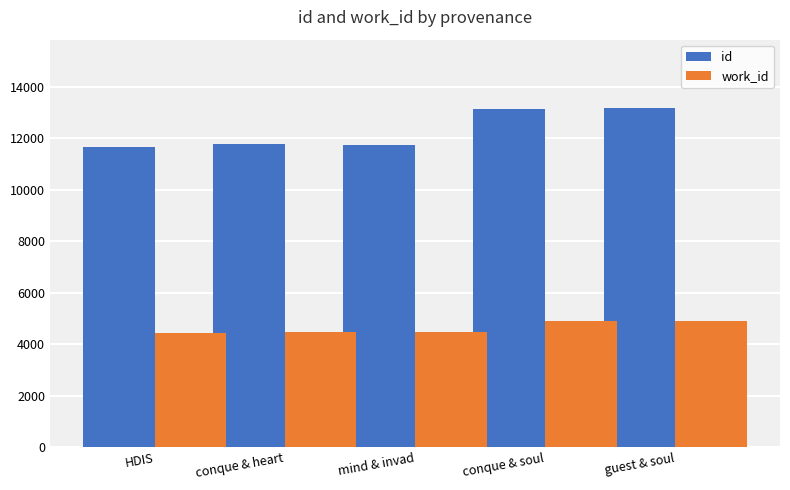

List the series in order of their overall mean, lowest first.

work_id, id